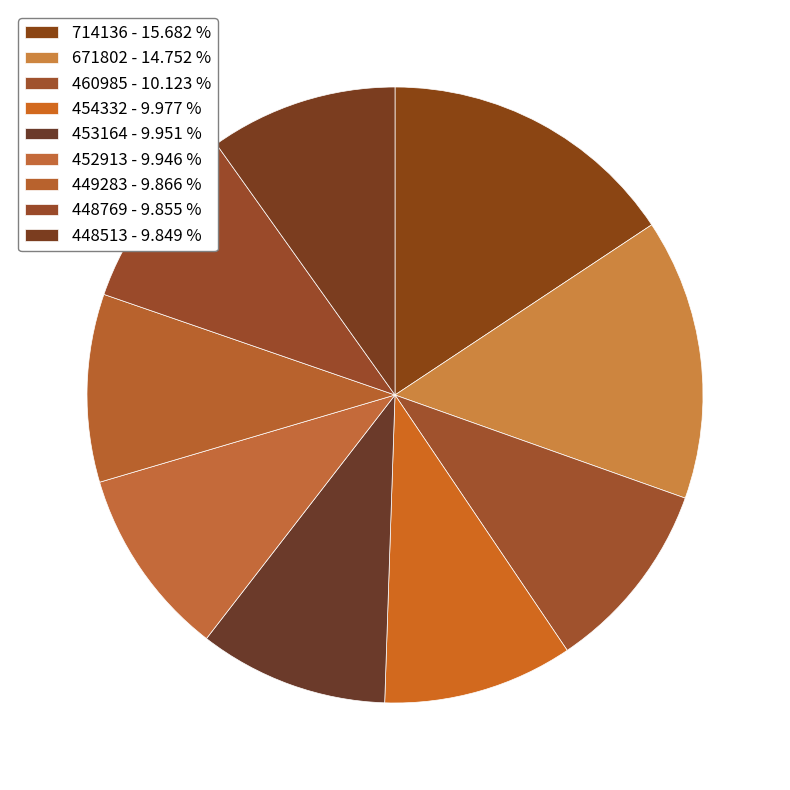

What percentage is the 714136 slice, to the nearest percent?

16%